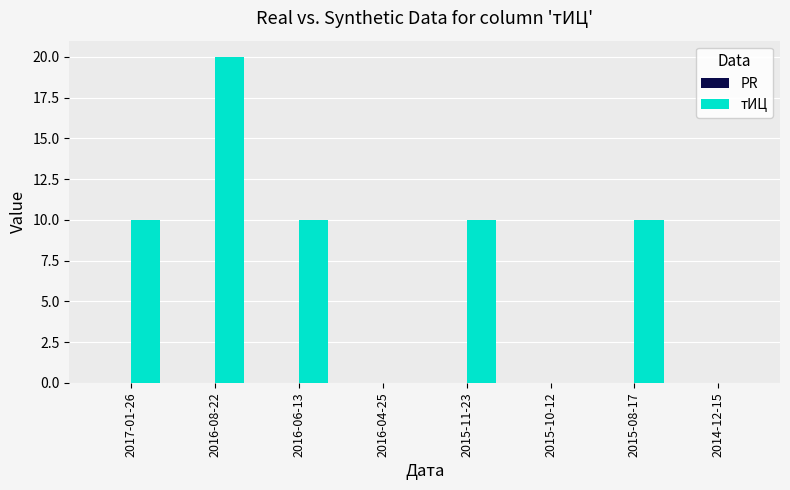

What is the maximum value shown in the chart?

20